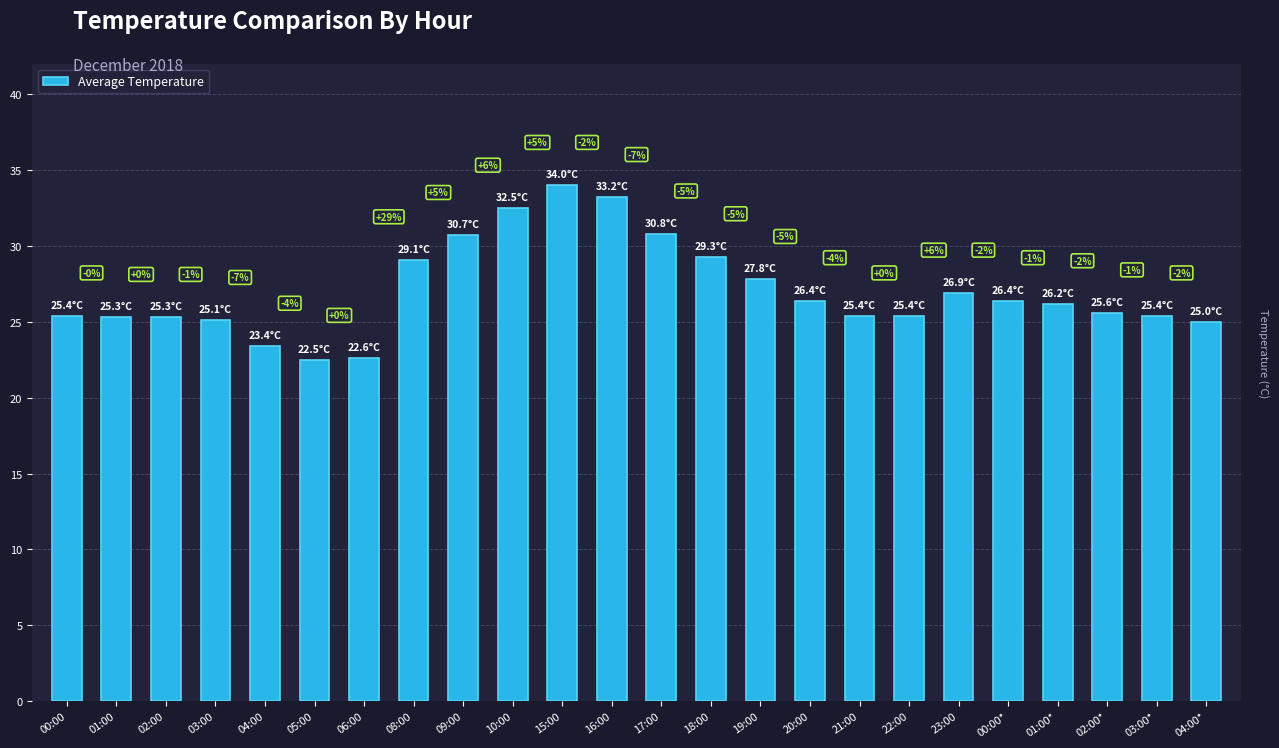

How many bars are there in total?

24